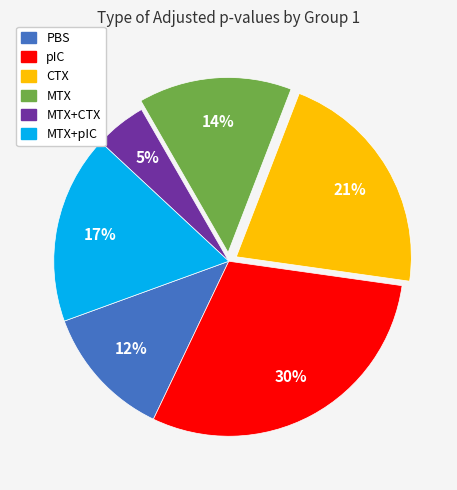

Which has a higher value, PBS or pIC?

pIC